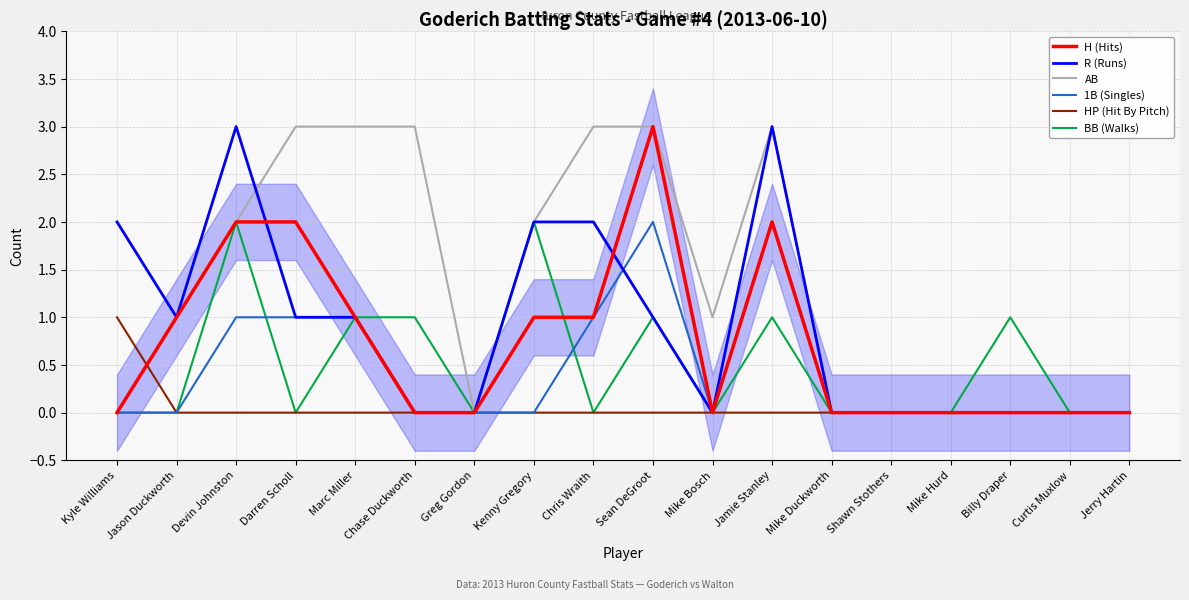

Which category has the lowest value in the HP (Hit By Pitch) series?

Jason Duckworth